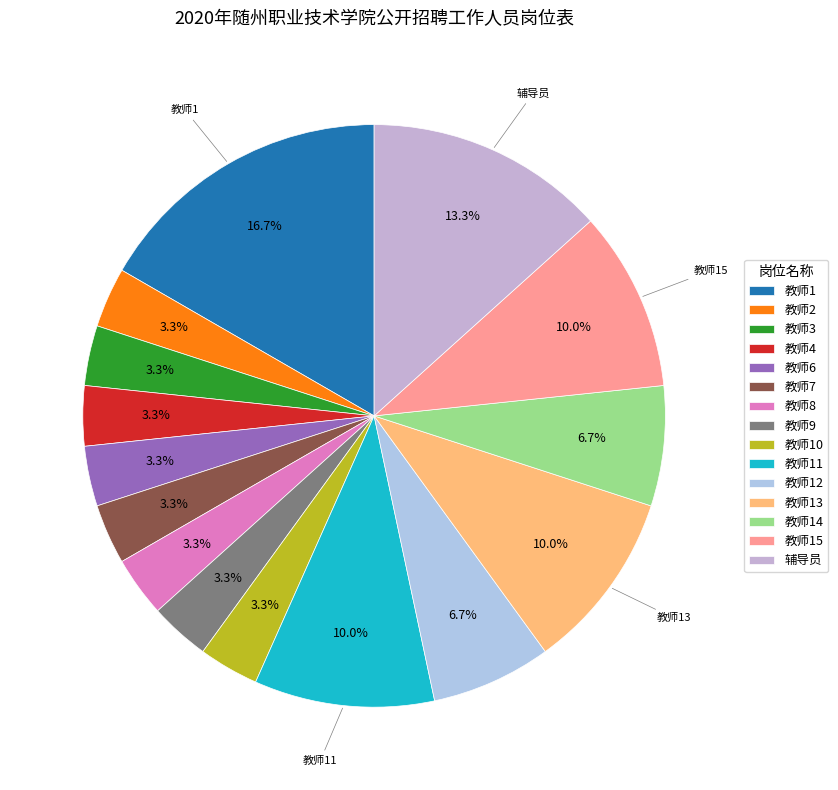

Combined, what portion of the pie is 教师9 and 教师12?

10.0%